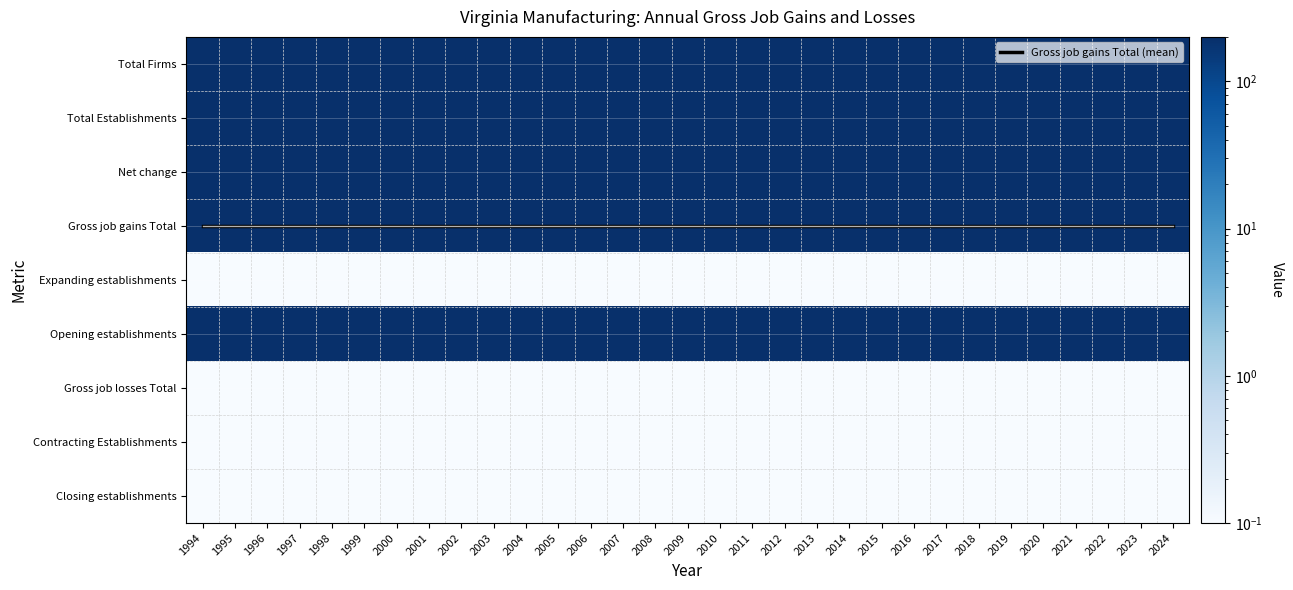

Is it true that Expanding establishments equals 0.0 at 2004?

True